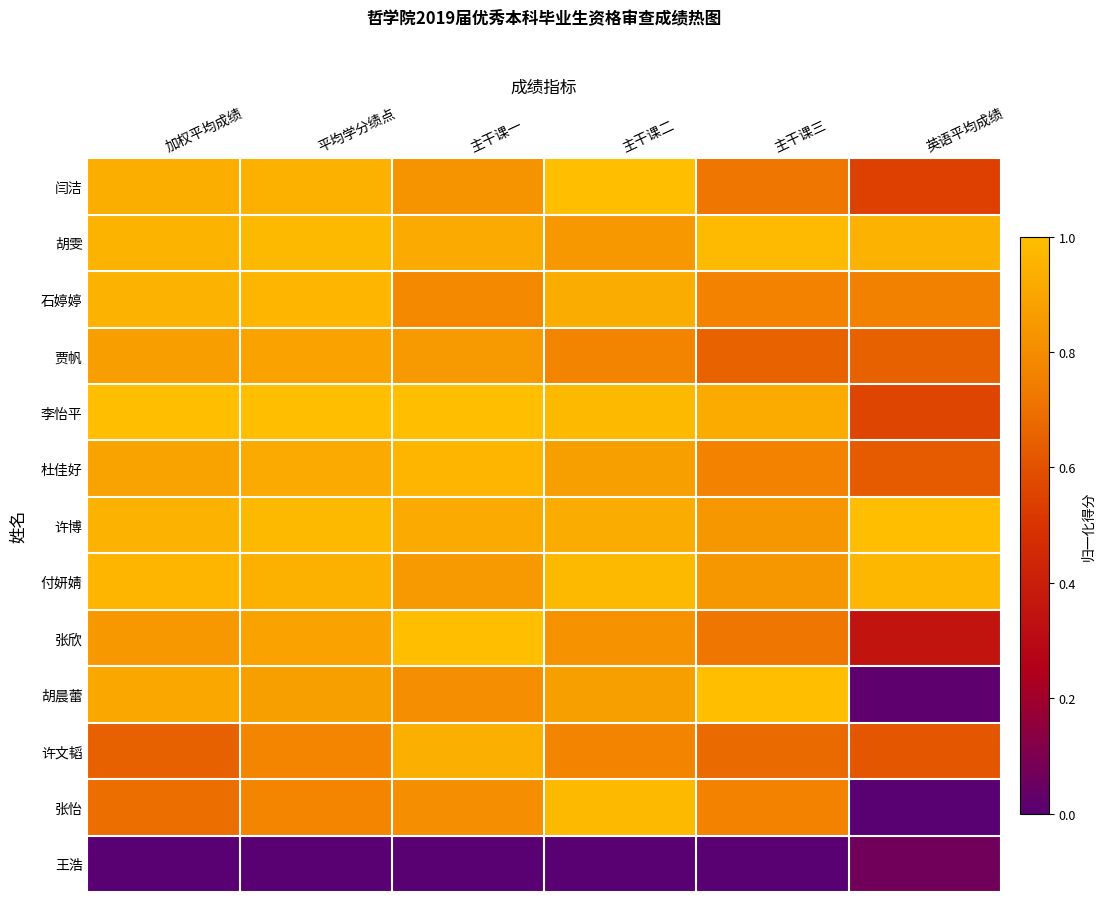

Reading left to right, what are all the values shown in this chart?

闫洁: 加权平均成绩=0.9	平均学分绩点=0.9	主干课一=0.8	主干课二=1.0	主干课三=0.7	英语平均成绩=0.5
胡雯: 加权平均成绩=1.0	平均学分绩点=1.0	主干课一=0.9	主干课二=0.8	主干课三=1.0	英语平均成绩=0.9
石婷婷: 加权平均成绩=0.9	平均学分绩点=1.0	主干课一=0.8	主干课二=0.9	主干课三=0.8	英语平均成绩=0.8
贾帆: 加权平均成绩=0.9	平均学分绩点=0.9	主干课一=0.9	主干课二=0.8	主干课三=0.7	英语平均成绩=0.6
李怡平: 加权平均成绩=1.0	平均学分绩点=1.0	主干课一=1.0	主干课二=1.0	主干课三=0.9	英语平均成绩=0.6
杜佳好: 加权平均成绩=0.9	平均学分绩点=0.9	主干课一=1.0	主干课二=0.9	主干课三=0.8	英语平均成绩=0.6
许博: 加权平均成绩=0.9	平均学分绩点=1.0	主干课一=0.9	主干课二=0.9	主干课三=0.8	英语平均成绩=1.0
付妍婧: 加权平均成绩=1.0	平均学分绩点=0.9	主干课一=0.9	主干课二=1.0	主干课三=0.8	英语平均成绩=1.0
张欣: 加权平均成绩=0.8	平均学分绩点=0.9	主干课一=1.0	主干课二=0.8	主干课三=0.7	英语平均成绩=0.4
胡晨蕾: 加权平均成绩=0.9	平均学分绩点=0.9	主干课一=0.8	主干课二=0.9	主干课三=1.0	英语平均成绩=0.0
许文韬: 加权平均成绩=0.6	平均学分绩点=0.8	主干课一=0.9	主干课二=0.8	主干课三=0.7	英语平均成绩=0.6
张怡: 加权平均成绩=0.7	平均学分绩点=0.8	主干课一=0.8	主干课二=1.0	主干课三=0.8	英语平均成绩=0.0
王浩: 加权平均成绩=0.0	平均学分绩点=0.0	主干课一=0.0	主干课二=0.0	主干课三=0.0	英语平均成绩=0.1